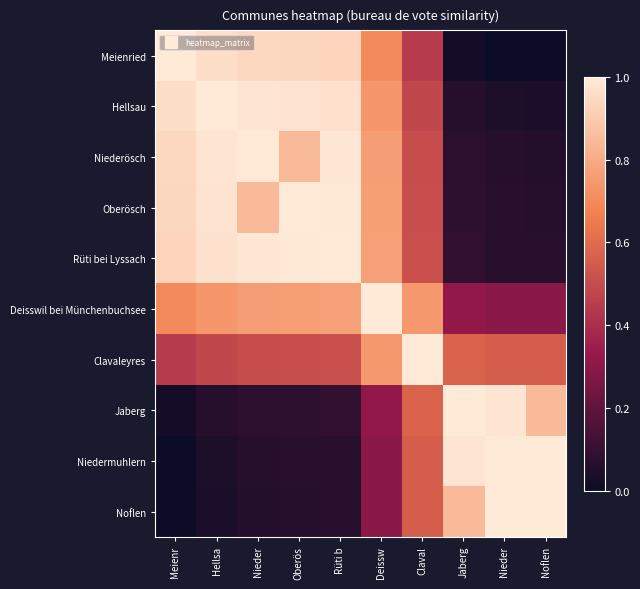

Reading left to right, what are all the values shown in this chart?

Meienried: Meienr=1.0	Hellsa=1.0	Nieder=0.9	Oberös=0.9	Rüti b=0.9	Deissw=0.7	Claval=0.4	Jaberg=0.0	Nieder=0.0	Noflen=0.0
Hellsau: Meienr=1.0	Hellsa=1.0	Nieder=1.0	Oberös=1.0	Rüti b=1.0	Deissw=0.7	Claval=0.5	Jaberg=0.1	Nieder=0.0	Noflen=0.0
Niederösch: Meienr=0.9	Hellsa=1.0	Nieder=1.0	Oberös=0.8	Rüti b=1.0	Deissw=0.8	Claval=0.5	Jaberg=0.1	Nieder=0.1	Noflen=0.1
Oberösch: Meienr=0.9	Hellsa=1.0	Nieder=0.8	Oberös=1.0	Rüti b=1.0	Deissw=0.8	Claval=0.5	Jaberg=0.1	Nieder=0.1	Noflen=0.1
Rüti bei Lyssach: Meienr=0.9	Hellsa=1.0	Nieder=1.0	Oberös=1.0	Rüti b=1.0	Deissw=0.8	Claval=0.5	Jaberg=0.1	Nieder=0.1	Noflen=0.1
Deisswil bei Münchenbuchsee: Meienr=0.7	Hellsa=0.7	Nieder=0.8	Oberös=0.8	Rüti b=0.8	Deissw=1.0	Claval=0.7	Jaberg=0.3	Nieder=0.3	Noflen=0.3
Clavaleyres: Meienr=0.4	Hellsa=0.5	Nieder=0.5	Oberös=0.5	Rüti b=0.5	Deissw=0.7	Claval=1.0	Jaberg=0.6	Nieder=0.6	Noflen=0.6
Jaberg: Meienr=0.0	Hellsa=0.1	Nieder=0.1	Oberös=0.1	Rüti b=0.1	Deissw=0.3	Claval=0.6	Jaberg=1.0	Nieder=1.0	Noflen=0.8
Niedermuhlern: Meienr=0.0	Hellsa=0.0	Nieder=0.1	Oberös=0.1	Rüti b=0.1	Deissw=0.3	Claval=0.6	Jaberg=1.0	Nieder=1.0	Noflen=1.0
Noflen: Meienr=0.0	Hellsa=0.0	Nieder=0.1	Oberös=0.1	Rüti b=0.1	Deissw=0.3	Claval=0.6	Jaberg=0.8	Nieder=1.0	Noflen=1.0